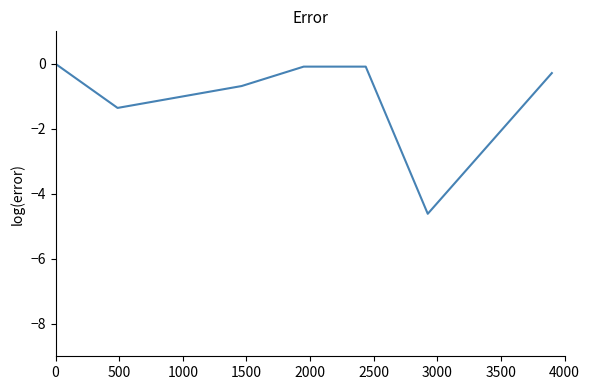

True or false: the data has more than 1 interior local peaks.

False